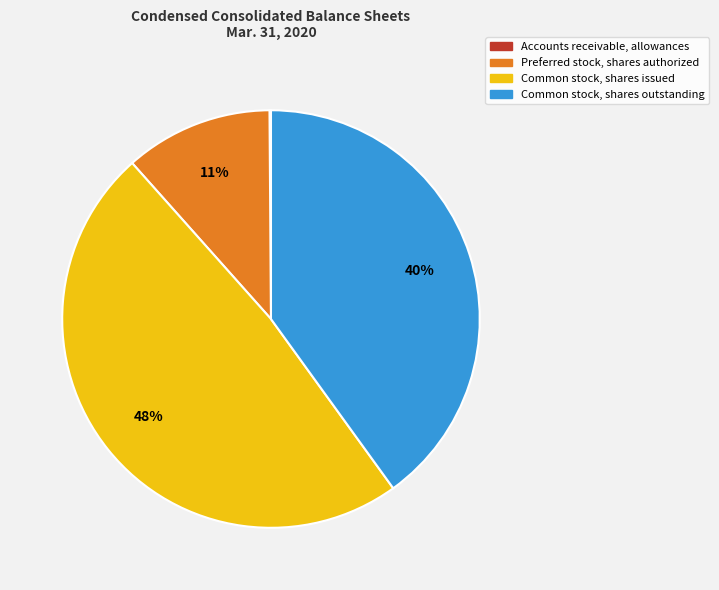

Is the sum of Common stock, shares outstanding and Preferred stock, shares authorized greater than half?

Yes